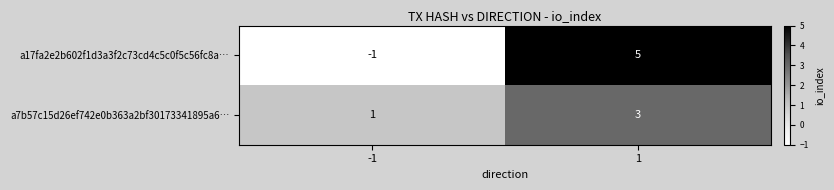

What is the sum of all a7b57c15d26ef742e0b363a2bf30173341895a6… values?

4